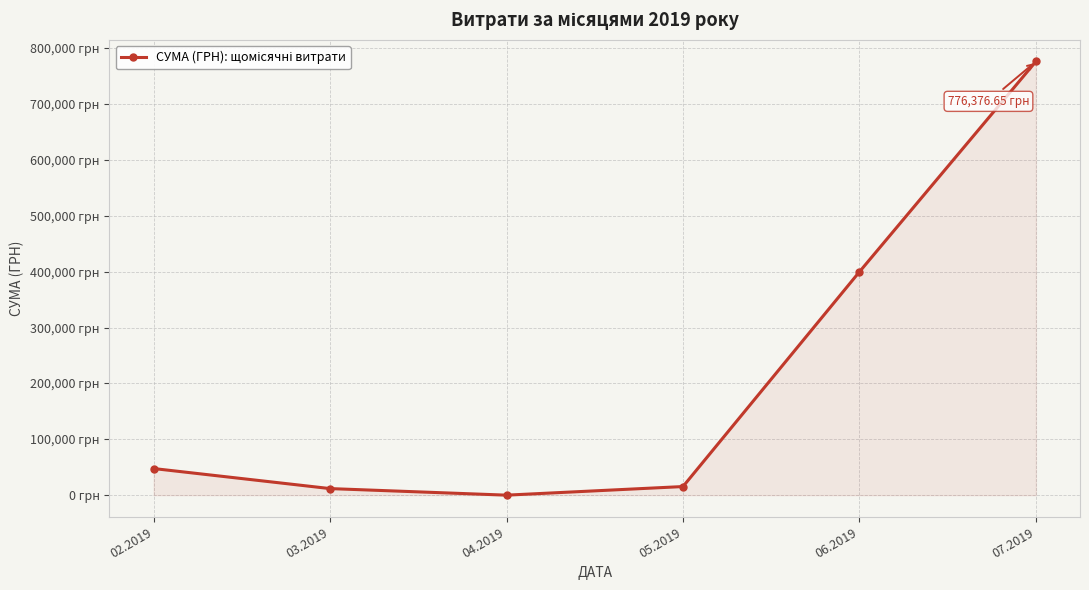

Does the chart have visible grid lines?

Yes